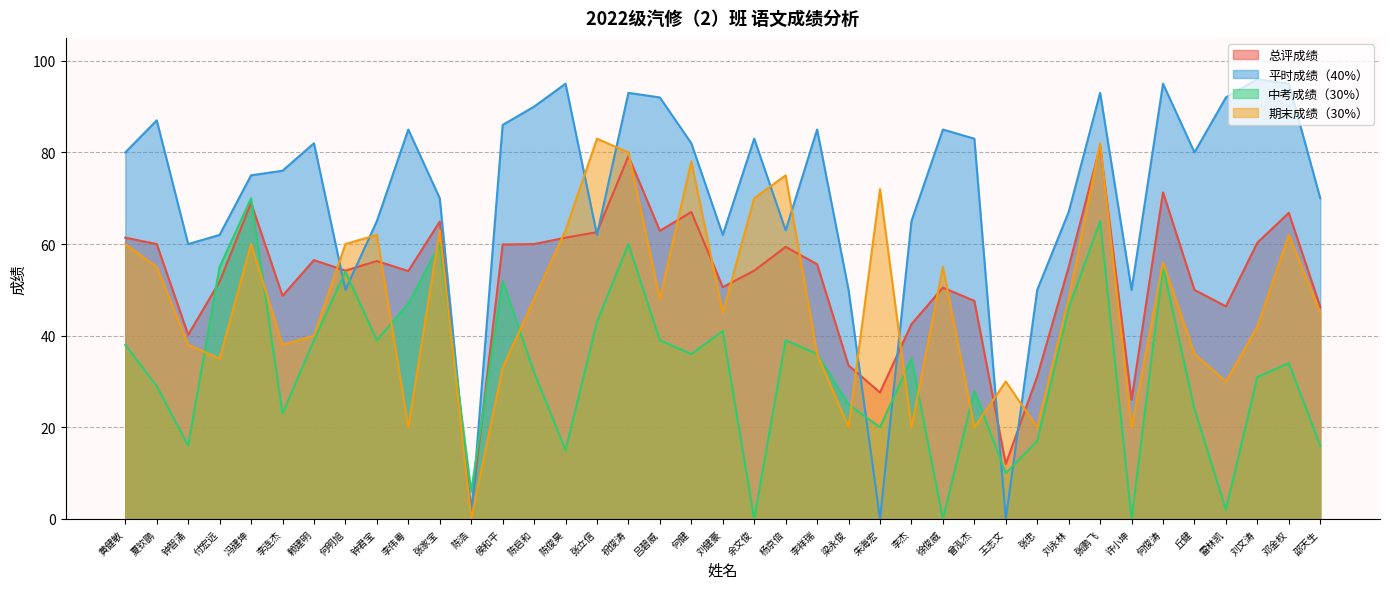

Is it true that 总评成绩 equals 107.9 at 刘文涛?

False